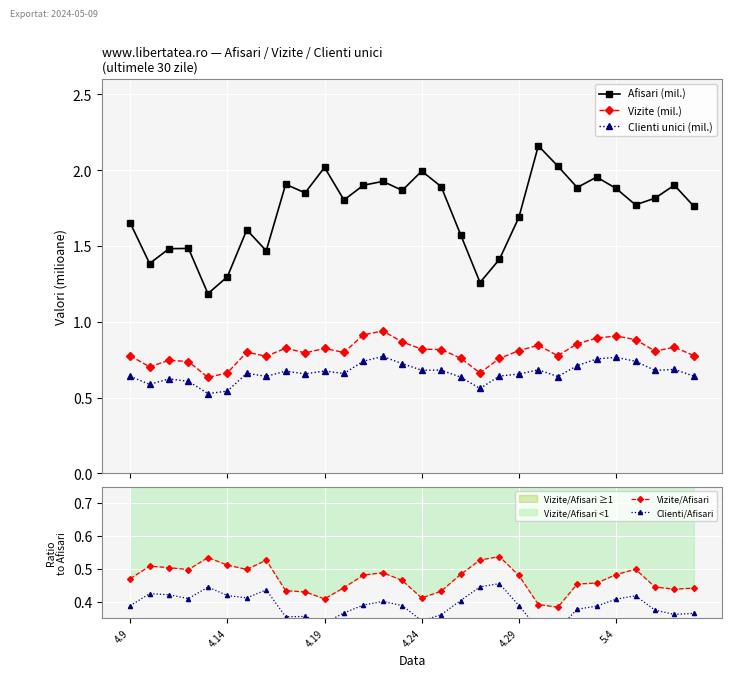

Reading left to right, transcribe all the data shown in this chart.

Afisari (mil.): 1.7	1.4	1.5	1.5	1.2	1.3	1.6	1.5	1.9	1.8	2.0	1.8	1.9	1.9	1.9	2.0	1.9	1.6	1.3	1.4	1.7	2.2	2.0	1.9	2.0	1.9	1.8	1.8	1.9	1.8
Vizite (mil.): 0.8	0.7	0.7	0.7	0.6	0.7	0.8	0.8	0.8	0.8	0.8	0.8	0.9	0.9	0.9	0.8	0.8	0.8	0.7	0.8	0.8	0.8	0.8	0.9	0.9	0.9	0.9	0.8	0.8	0.8
Clienti unici (mil.): 0.6	0.6	0.6	0.6	0.5	0.5	0.7	0.6	0.7	0.7	0.7	0.7	0.7	0.8	0.7	0.7	0.7	0.6	0.6	0.6	0.7	0.7	0.6	0.7	0.8	0.8	0.7	0.7	0.7	0.6
Vizite/Afisari: 0.5	0.5	0.5	0.5	0.5	0.5	0.5	0.5	0.4	0.4	0.4	0.4	0.5	0.5	0.5	0.4	0.4	0.5	0.5	0.5	0.5	0.4	0.4	0.5	0.5	0.5	0.5	0.4	0.4	0.4
Clienti/Afisari: 0.4	0.4	0.4	0.4	0.4	0.4	0.4	0.4	0.4	0.4	0.3	0.4	0.4	0.4	0.4	0.3	0.4	0.4	0.4	0.5	0.4	0.3	0.3	0.4	0.4	0.4	0.4	0.4	0.4	0.4